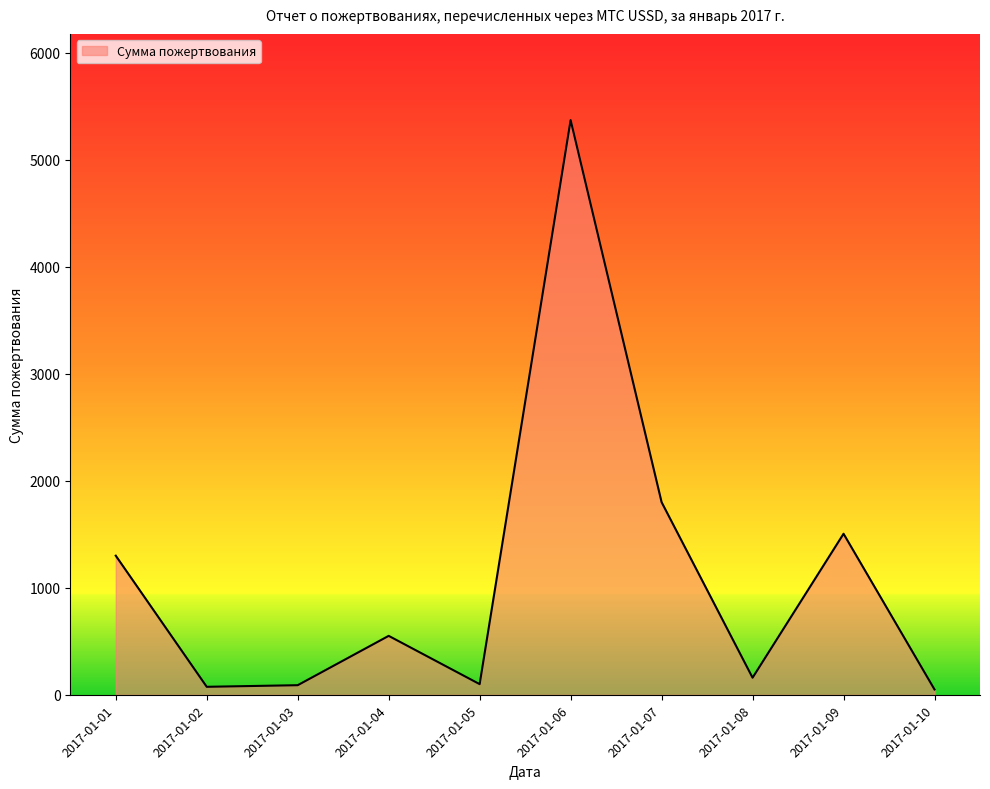

Is it true that the value at 2017-01-01 is 1300?

True